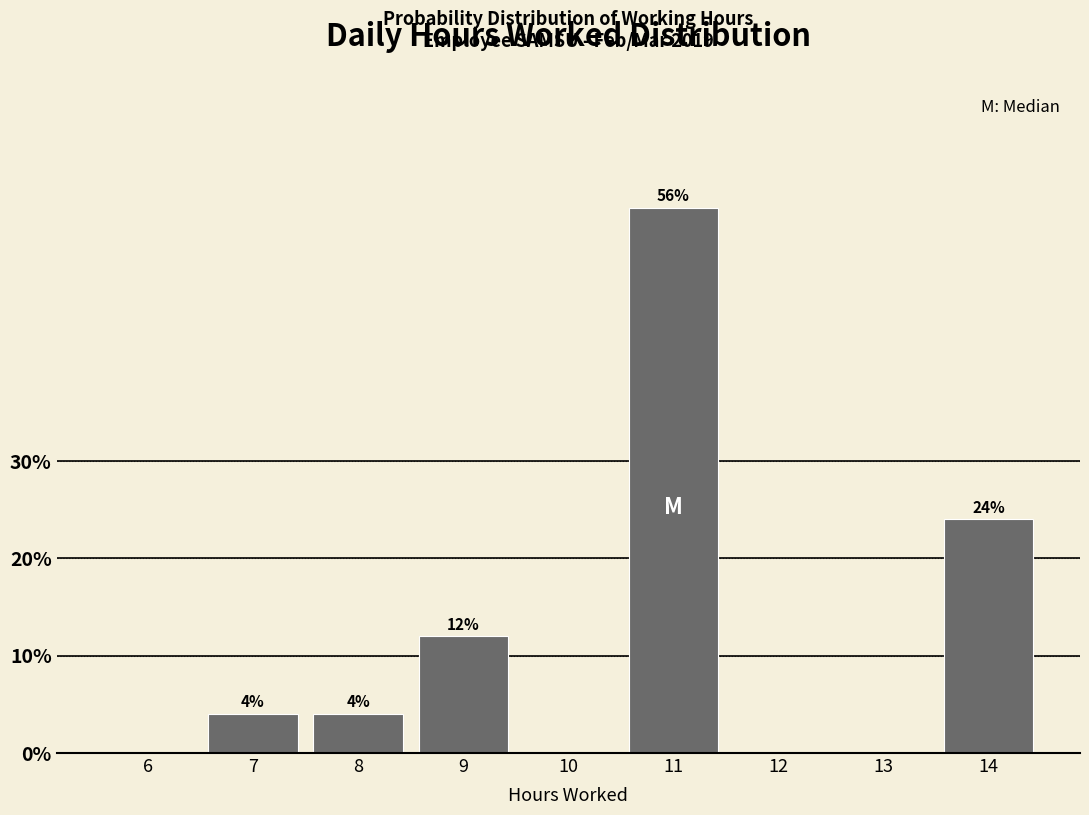

Reading right to left, list all the values displayed in this chart.

14=24.0	13=0.0	12=0.0	11=56.0	10=0.0	9=12.0	8=4.0	7=4.0	6=0.0